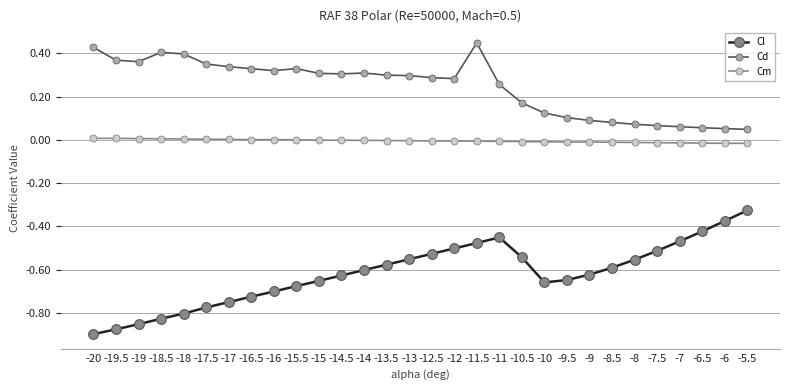

What is the sum of all Cd values?

7.3